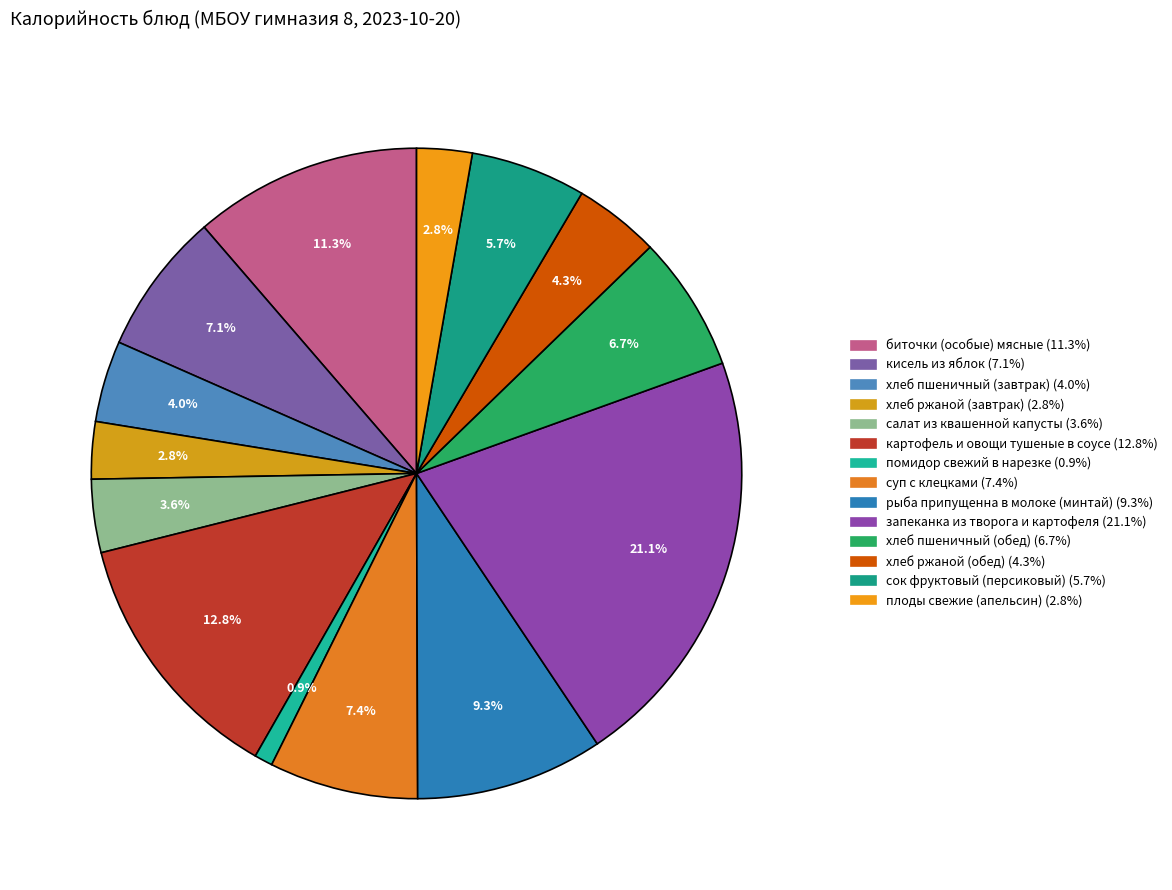

How many segments does this pie chart have?

14